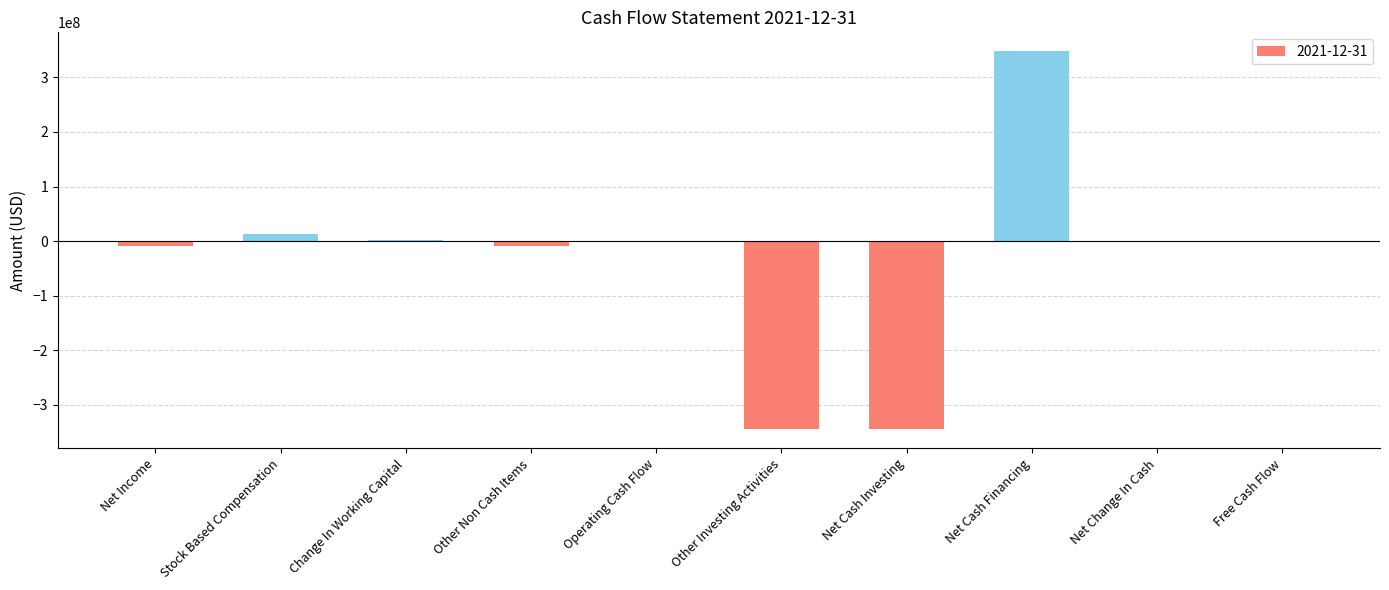

At which label does the data first exceed -2596256?

Stock Based Compensation